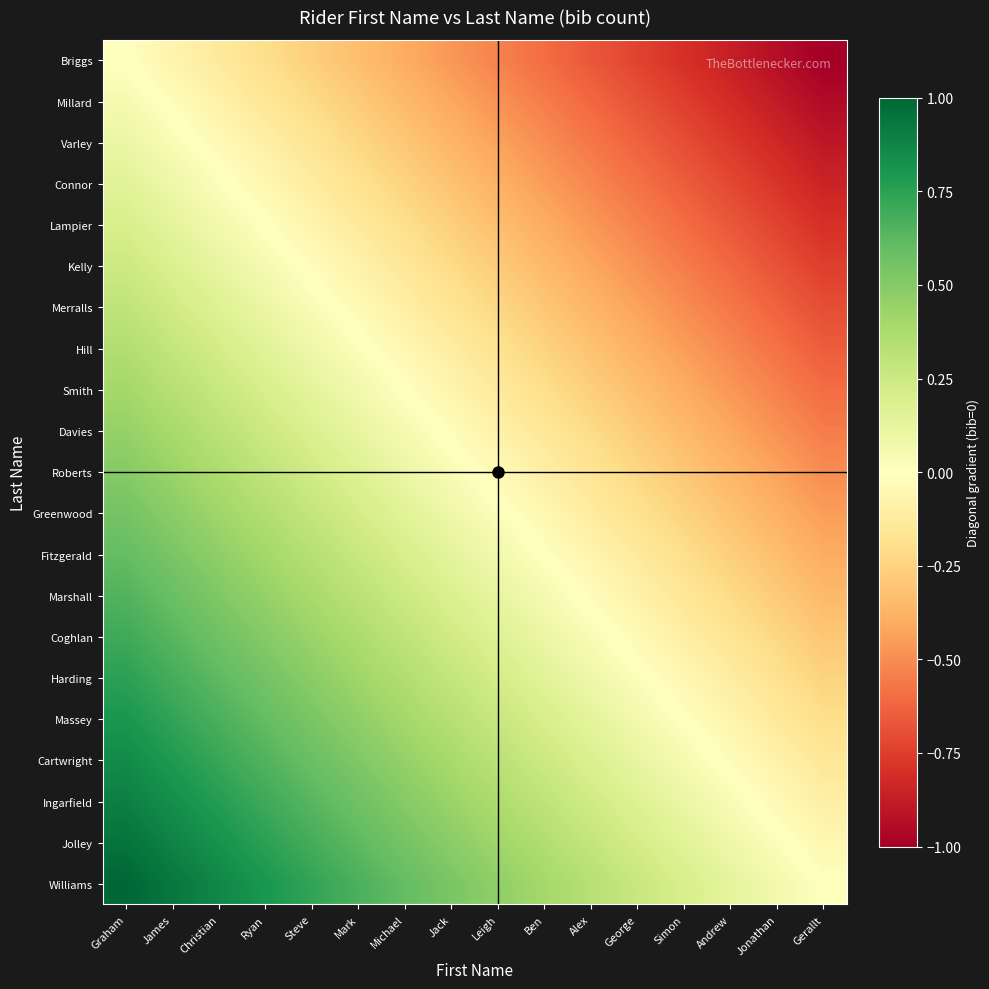

How many distinct data groups are displayed?

21